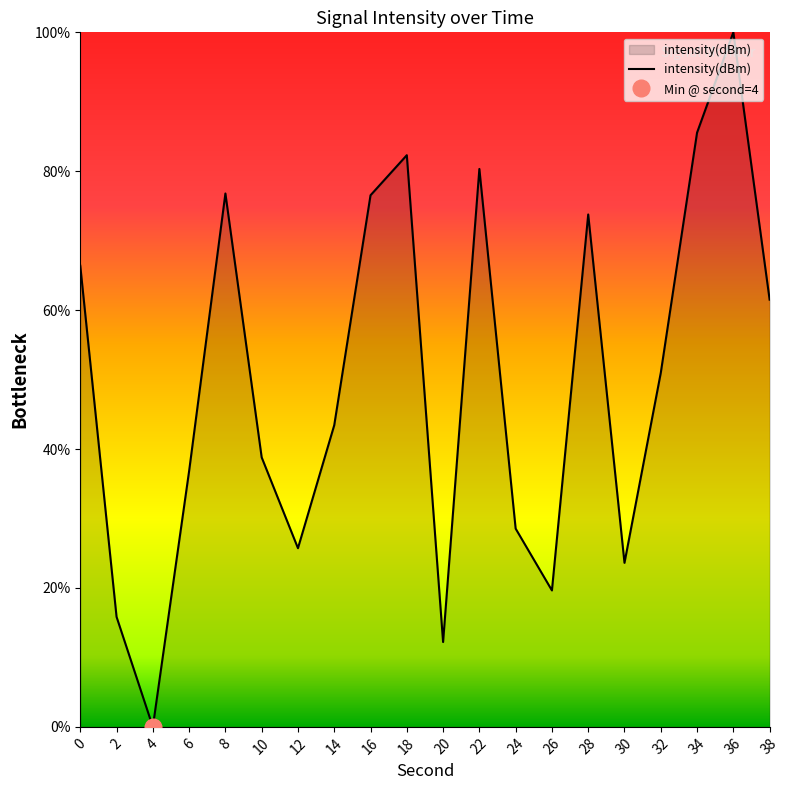

Does the chart display data point markers on the line(s)?

No